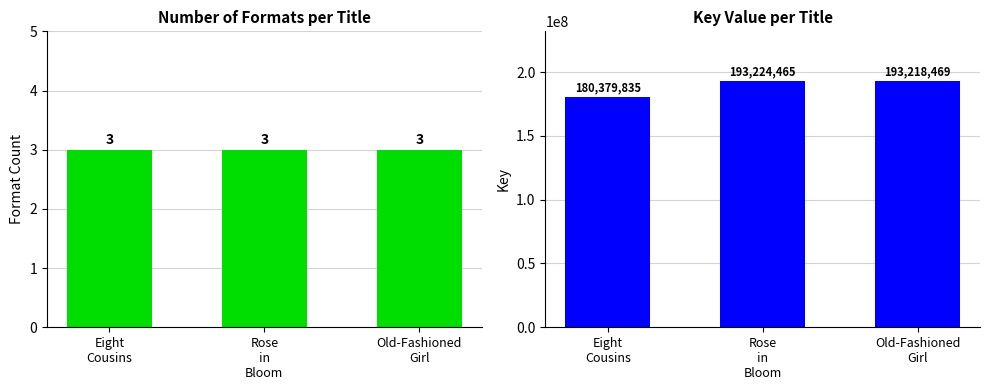

What is the maximum value for Key?

193224465